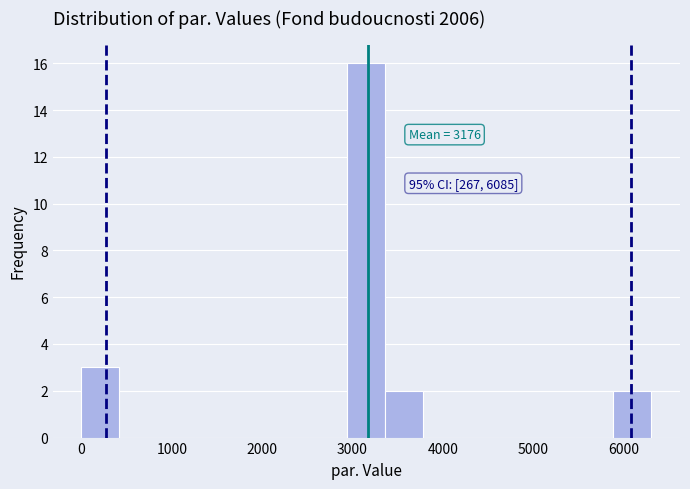

Which range on the x-axis has the tallest bar?

2900 to 3400